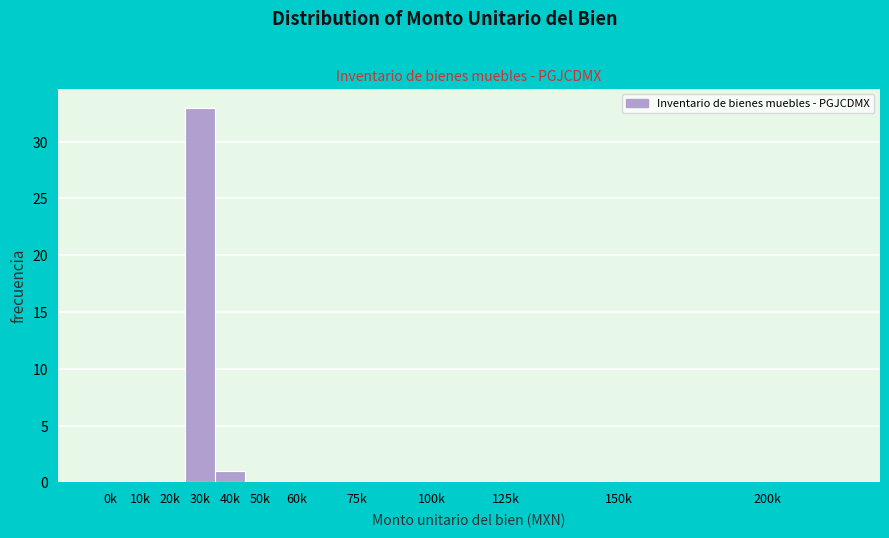

Reading left to right, list all the values displayed in this chart.

0k=0	10k=0	20k=0	30k=33	40k=1	50k=0	60k=0	75k=0	100k=0	125k=0	150k=0	200k=0